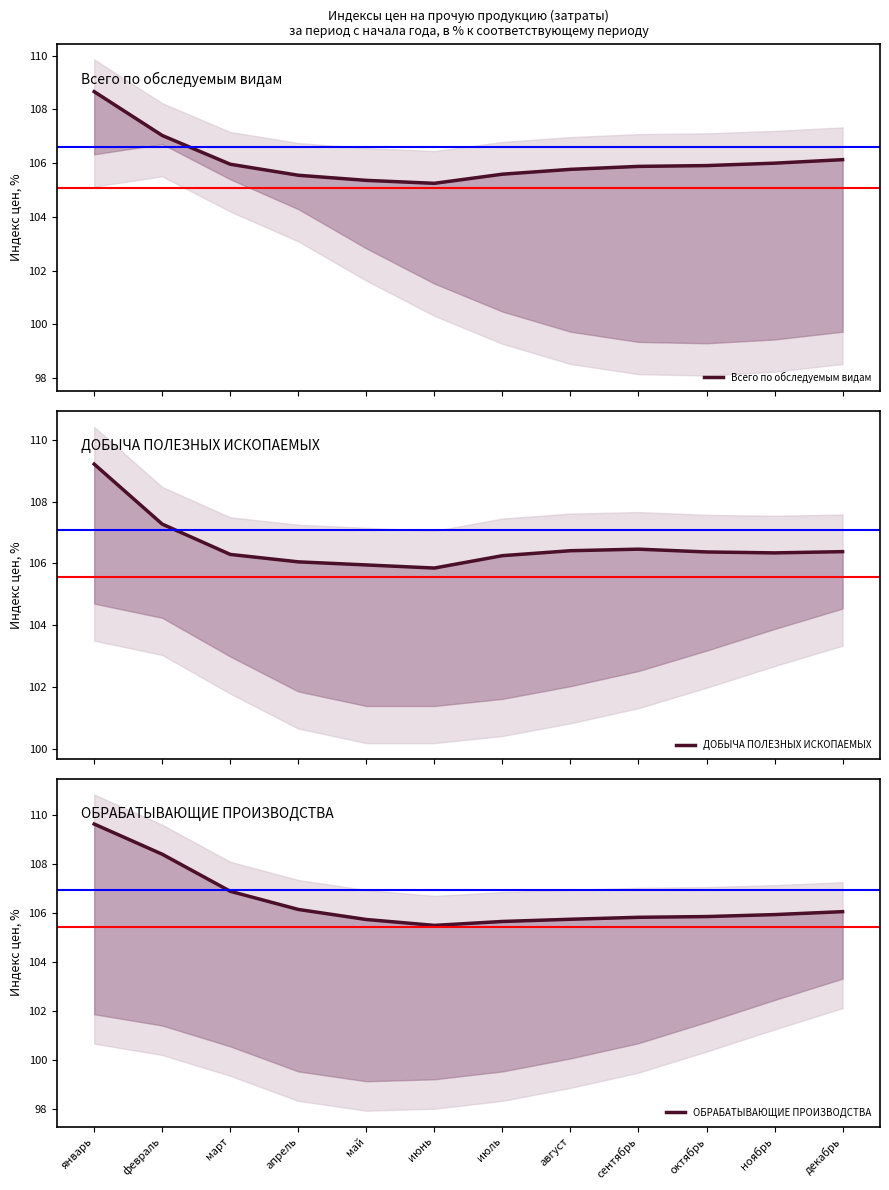

What is the sum of all Всего по обследуемым видам values?

1273.1